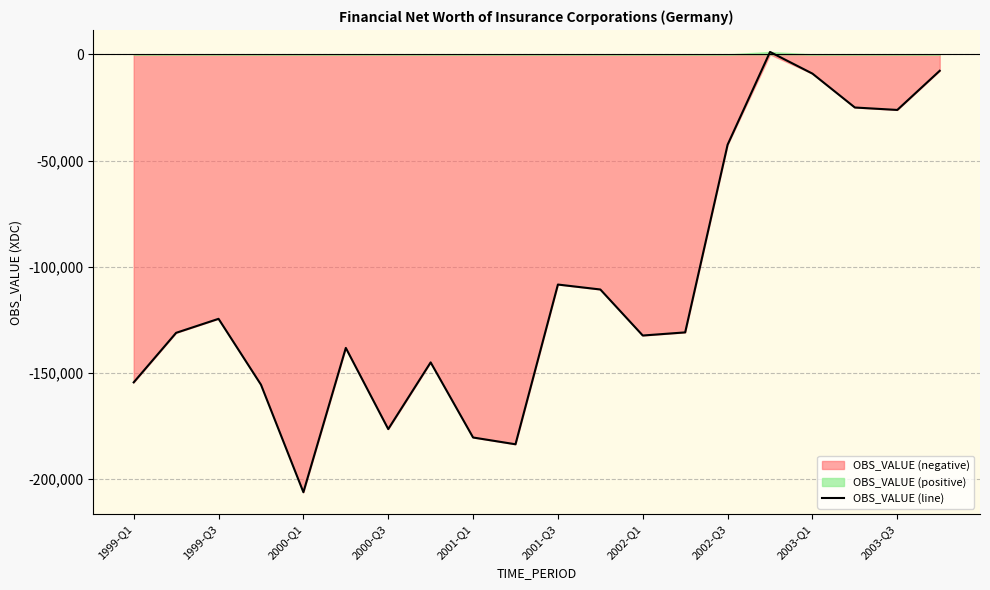

The value of OBS_VALUE (line) at 2000-Q1 is -206280. True or false?

True